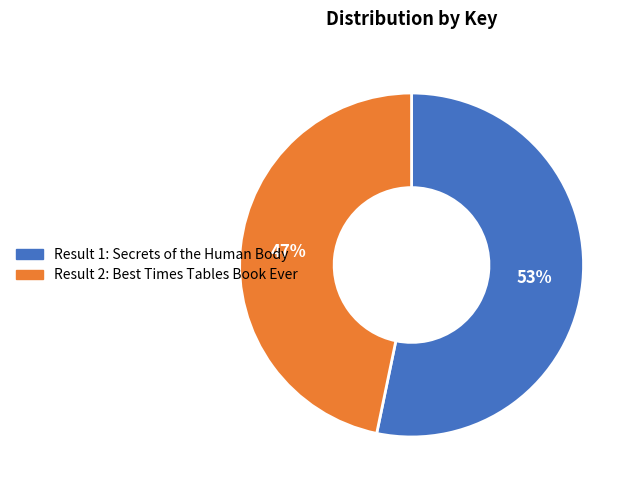

Do Result 2: Best Times Tables Book Ever and Result 1: Secrets of the Human Body together represent more than half of the pie?

Yes